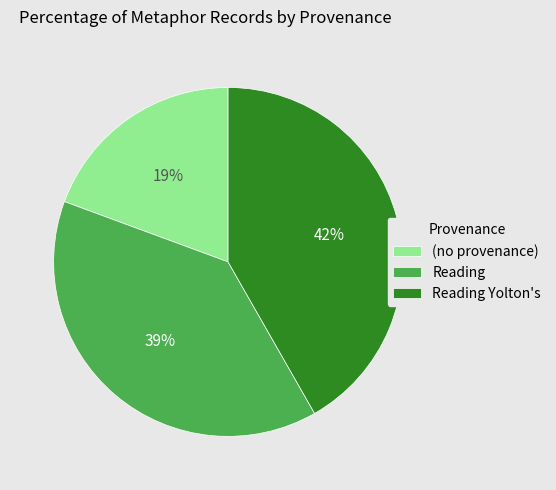

Between (no provenance) and Reading Yolton's, which is larger?

Reading Yolton's